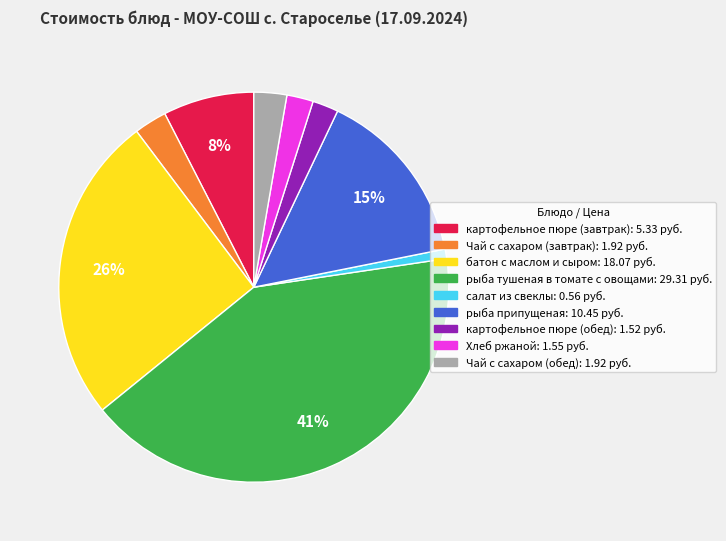

Does рыба припущеная account for over 50% of the chart?

No